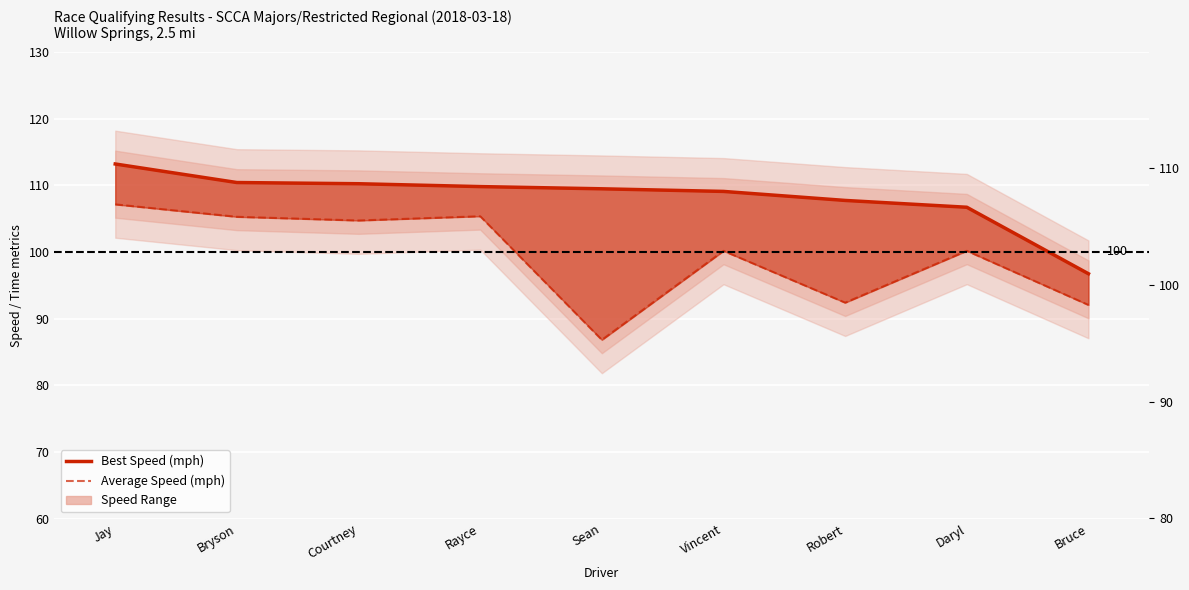

What position from the left is Vincent?

6